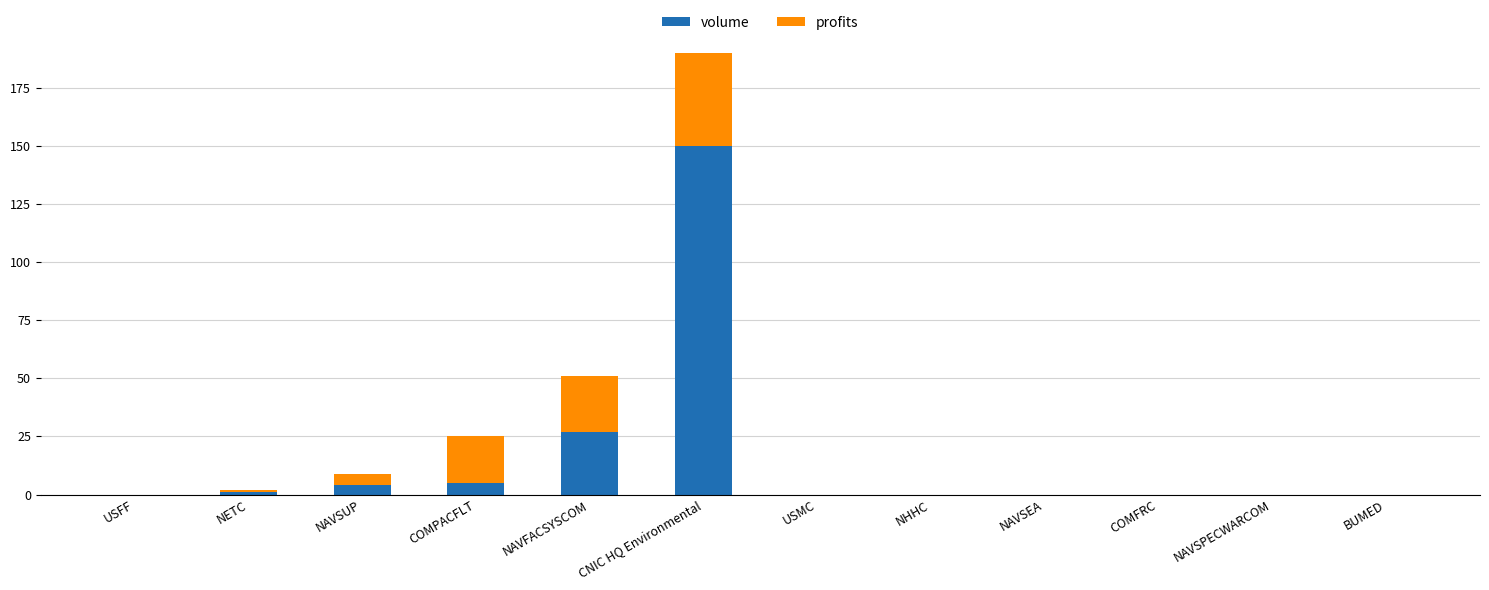

At which label is volume closest to 75?

NAVFACSYSCOM